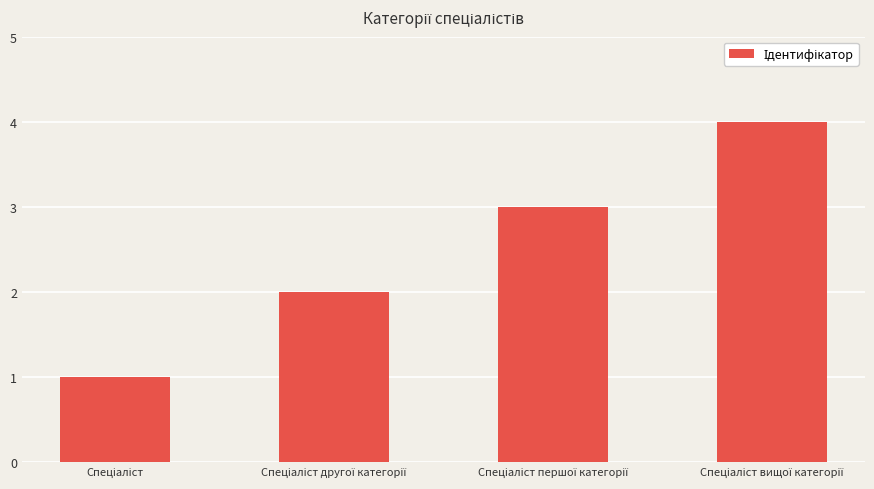

What is the maximum value shown in the chart?

4